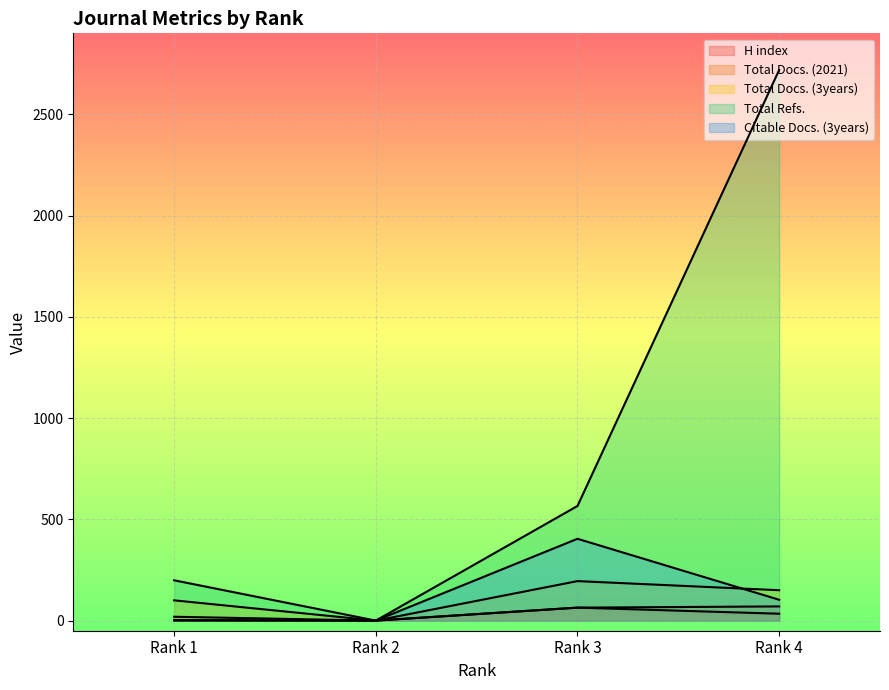

Rank the series by their maximum value, from highest to lowest.

Total Refs., Citable Docs. (3years), Total Docs. (3years), Total Docs. (2021), H index